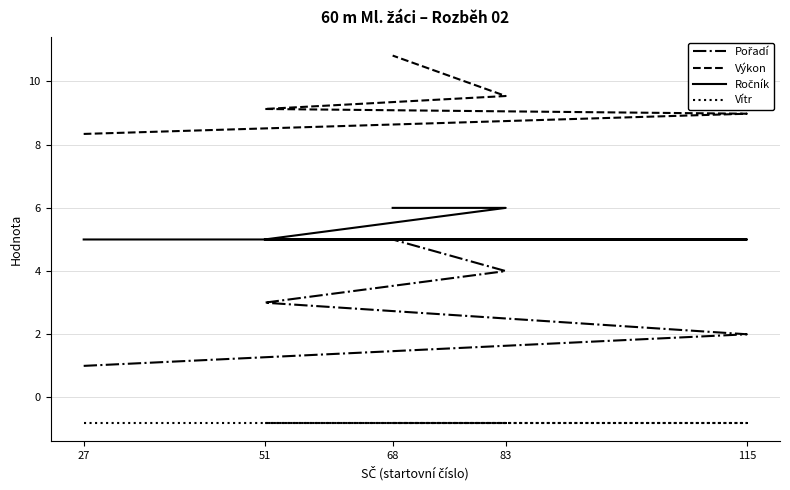

True or false: Pořadí has a value of 2.0 at 115.

True